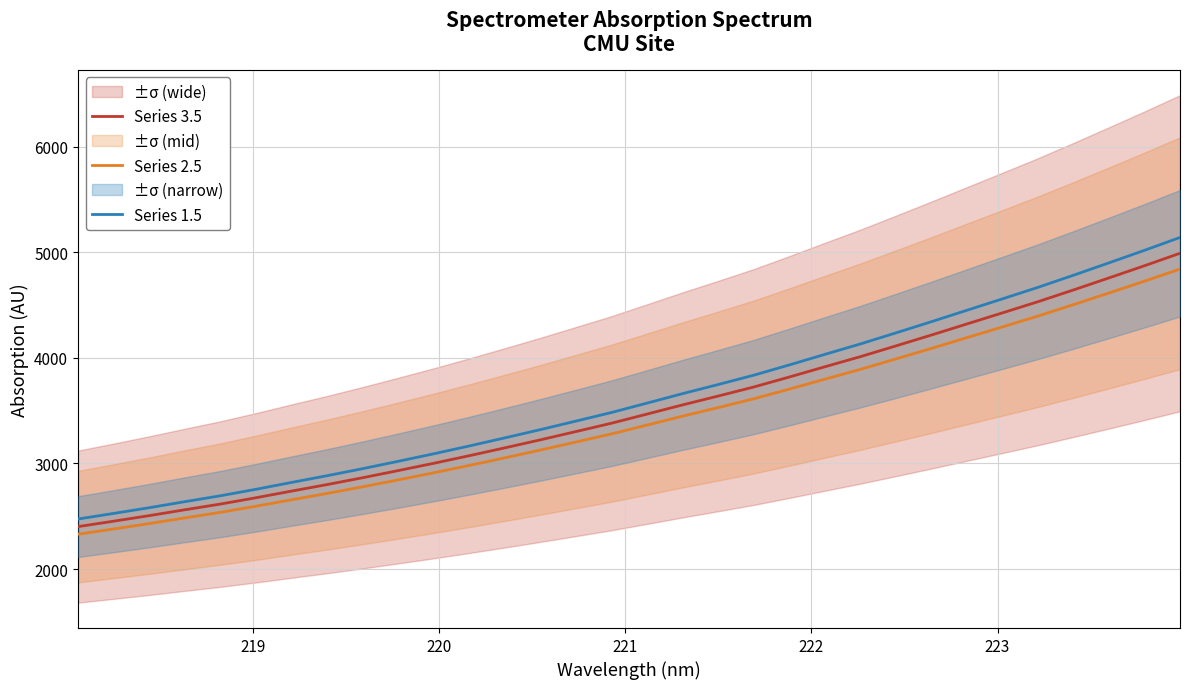

What is the value of the Series 3.5 point at the 25th from the left?

4217.2